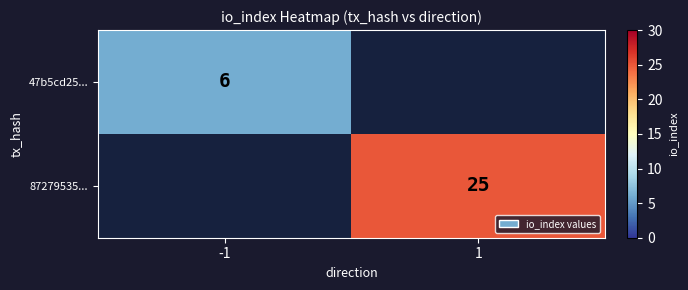

Is it true that 47b5cd25... equals 6 at -1?

True